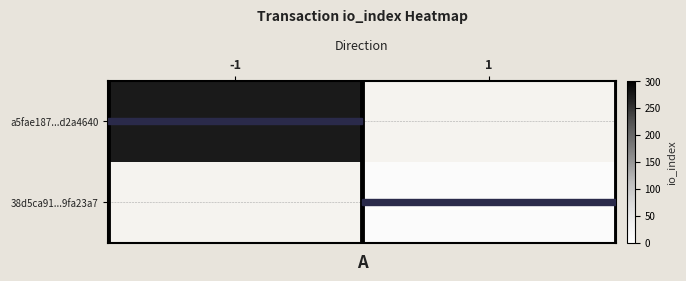

Which series has the largest range (max minus min)?

a5fae187...d2a4640